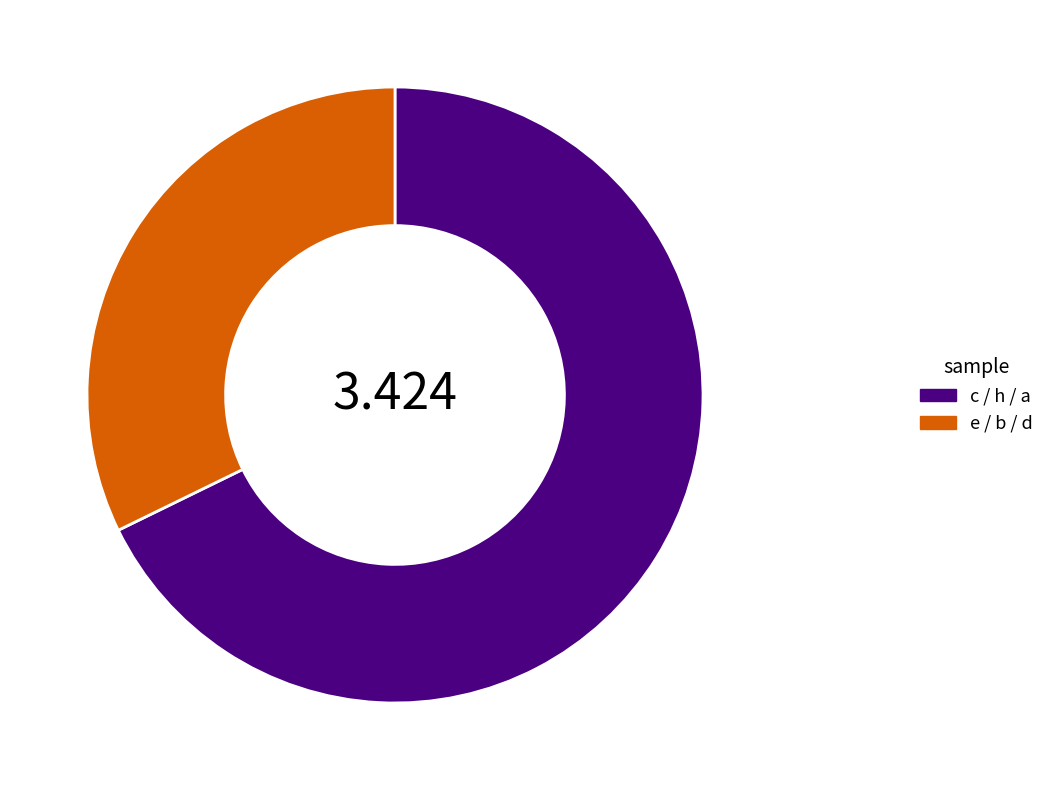

Rank the categories by value from lowest to highest.

e / b / d, c / h / a